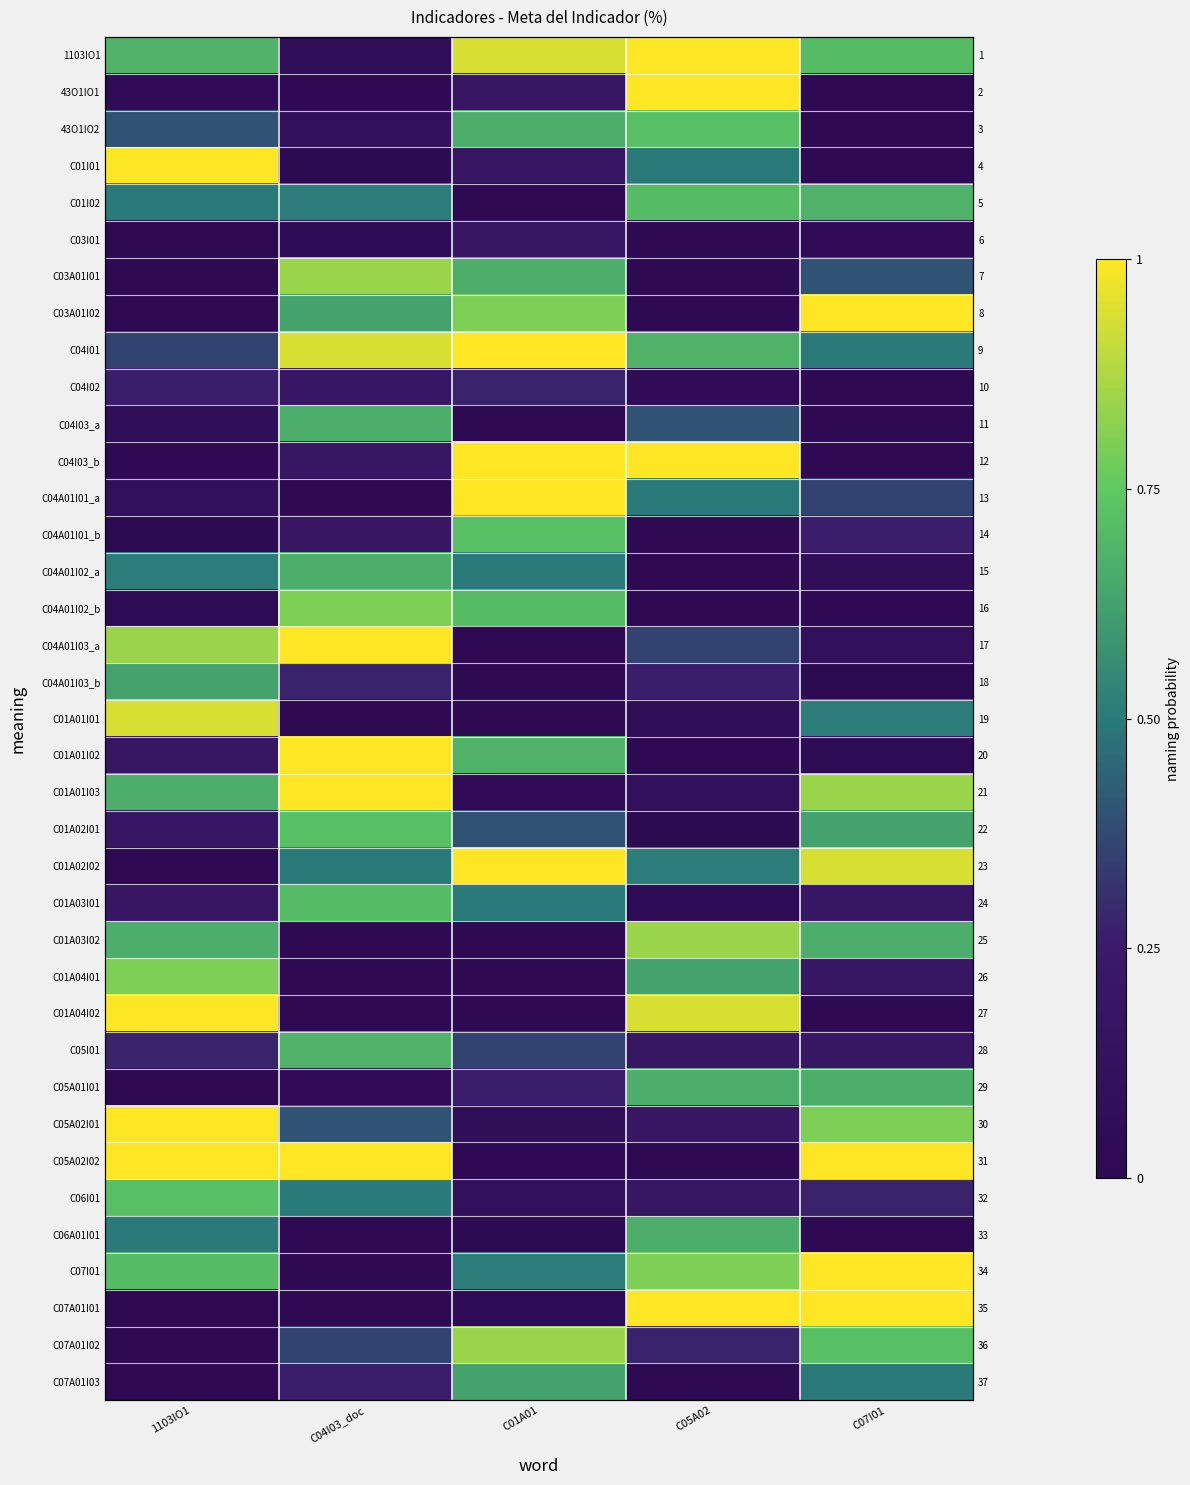

How many values in the C01A01I01 series exceed 0?

3